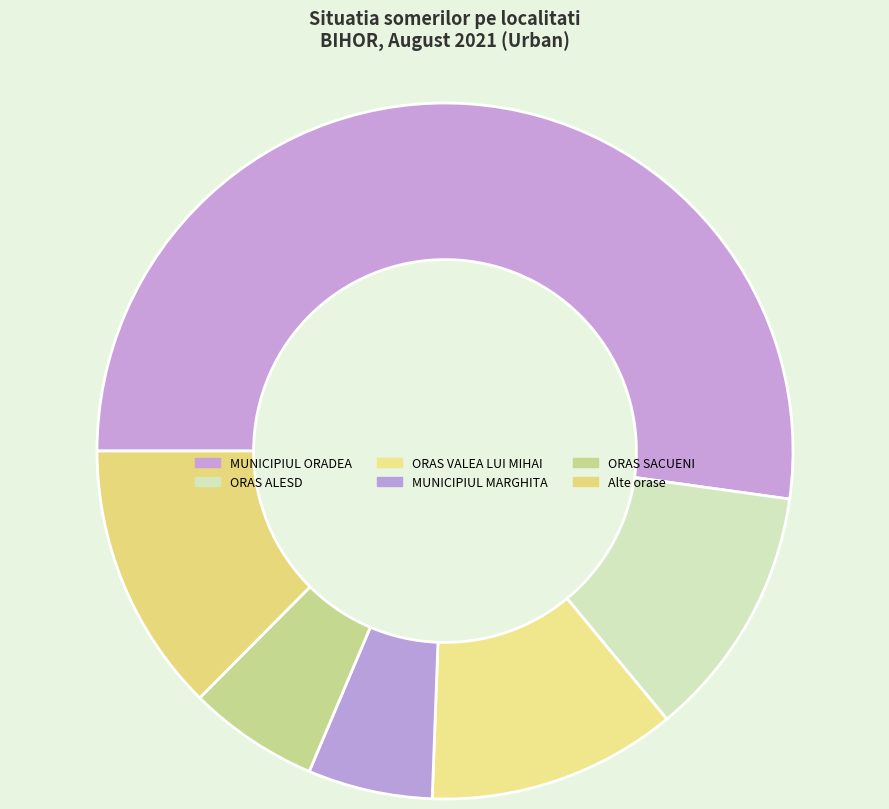

What is the majority slice?

MUNICIPIUL ORADEA